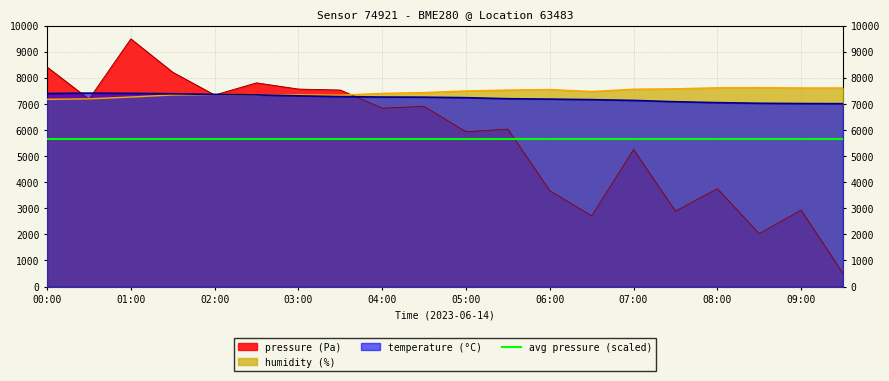

Rank the categories by temperature value from highest to lowest.

00:30, 01:00, 00:00, 01:30, 02:00, 02:30, 03:00, 03:30, 04:00, 04:30, 05:00, 05:30, 06:00, 06:30, 07:00, 07:30, 08:00, 08:30, 09:00, 09:30